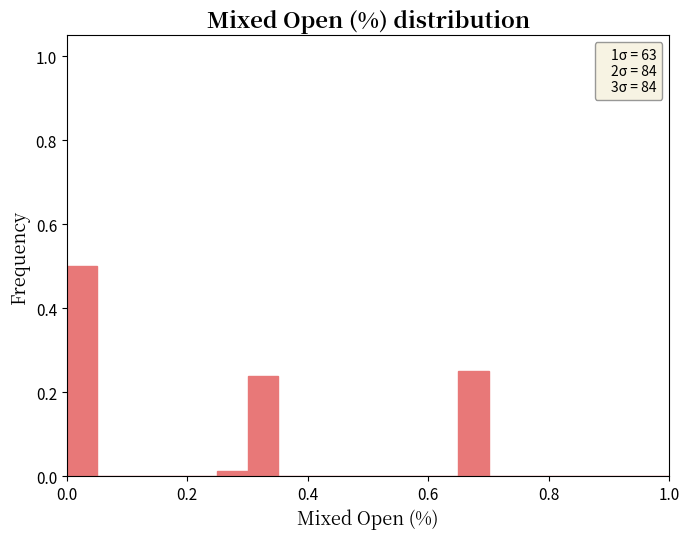

Around what value on the x-axis is the tallest bar? Give the approximate position of its centre, as read against the axis.

0.02